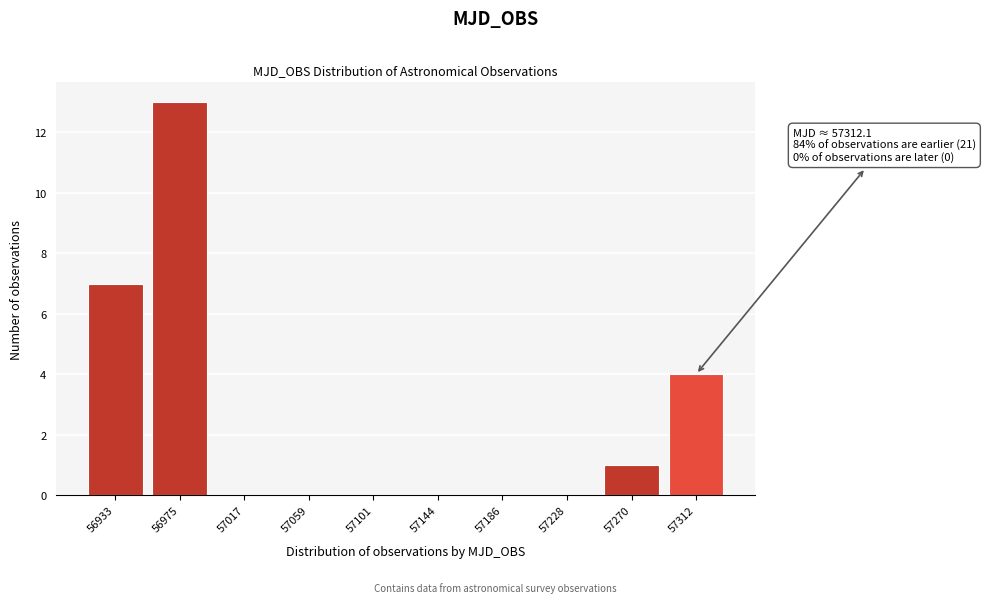

Which range on the x-axis has the tallest bar?

56955 to 56995